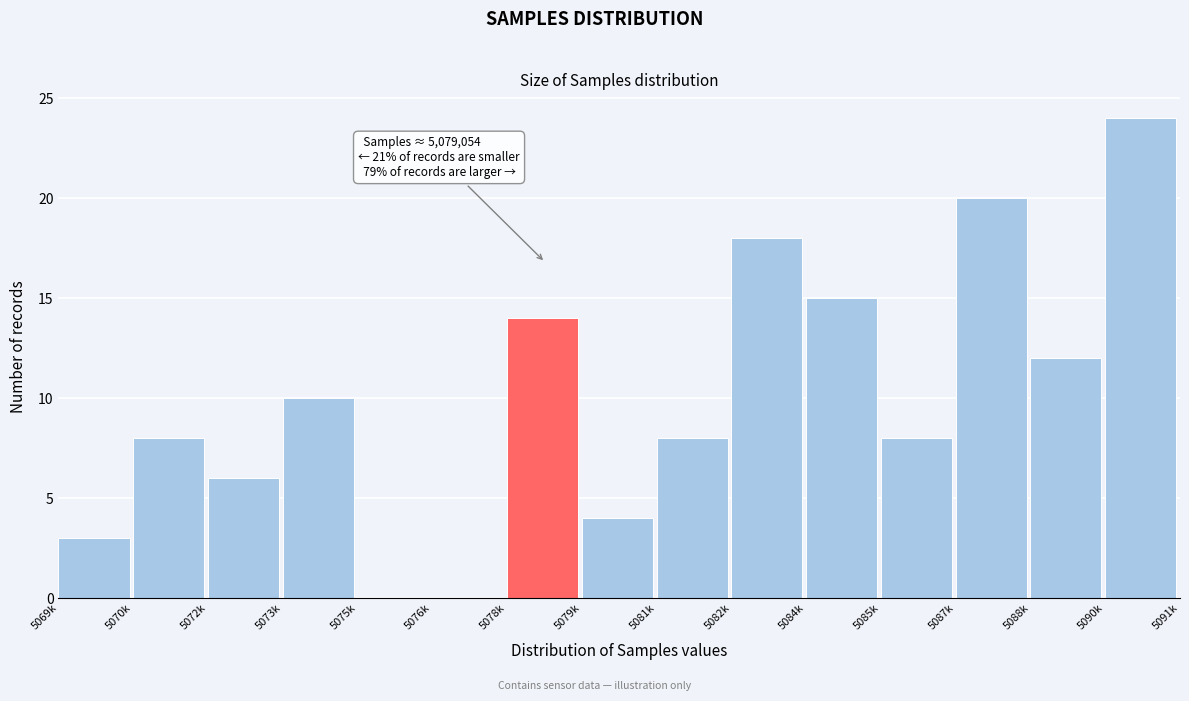

Reading right to left, extract all data points from this chart.

5090k=24	5088k=12	5087k=20	5085k=8	5084k=15	5082k=18	5081k=8	5079k=4	5078k=14	5076k=0	5075k=0	5073k=10	5072k=6	5070k=8	5069k=3